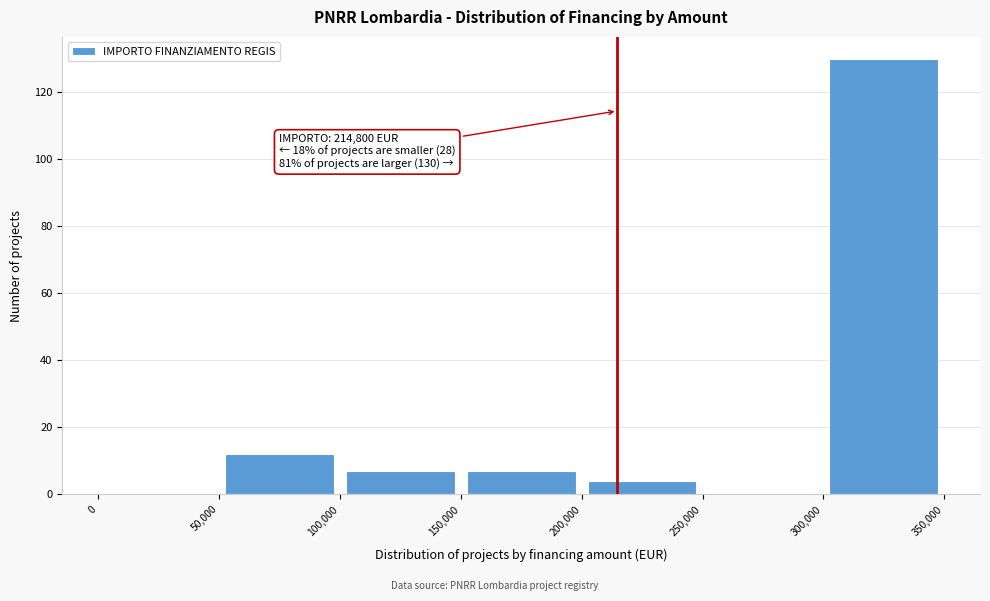

Over which range of the x-axis is the bar tallest?

300,000 to 350,000